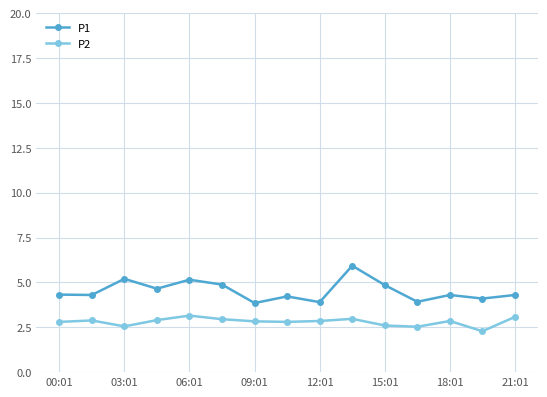

How many data points in P1 are above 4?

12